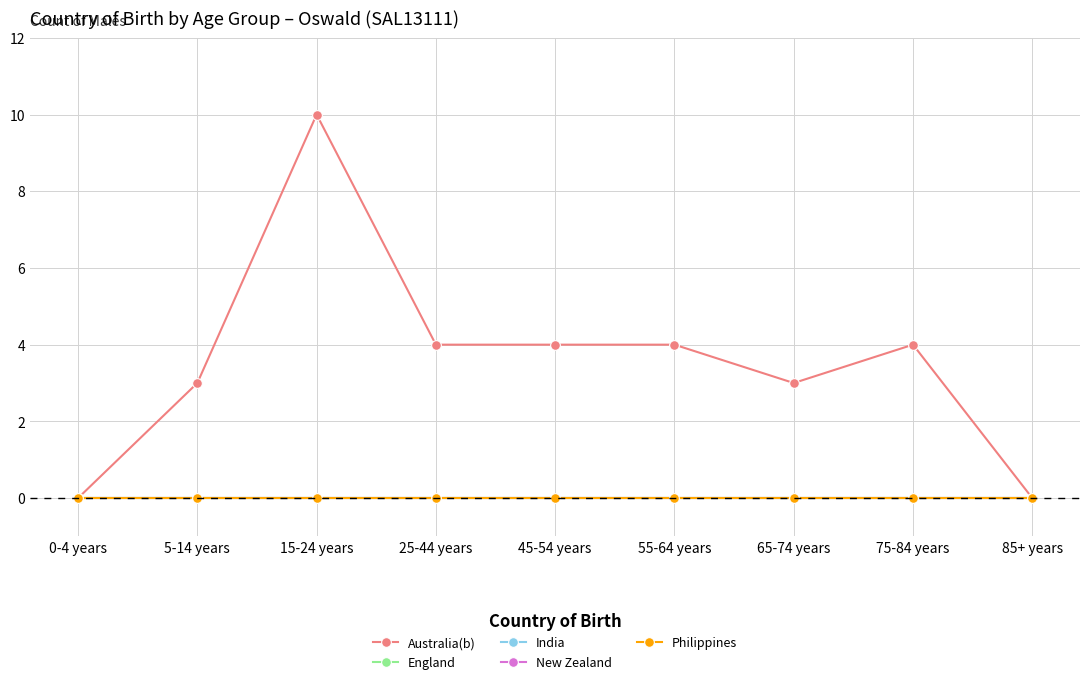

At which label does Philippines reach its peak?

0-4 years